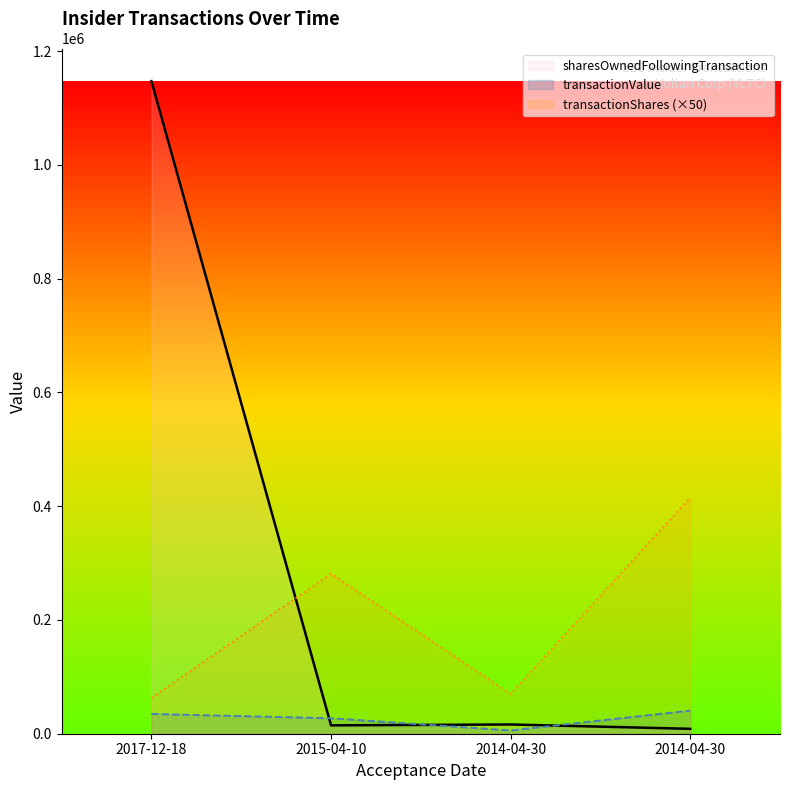

What is the difference between the second highest and minimum values in the transactionValue series?

28981